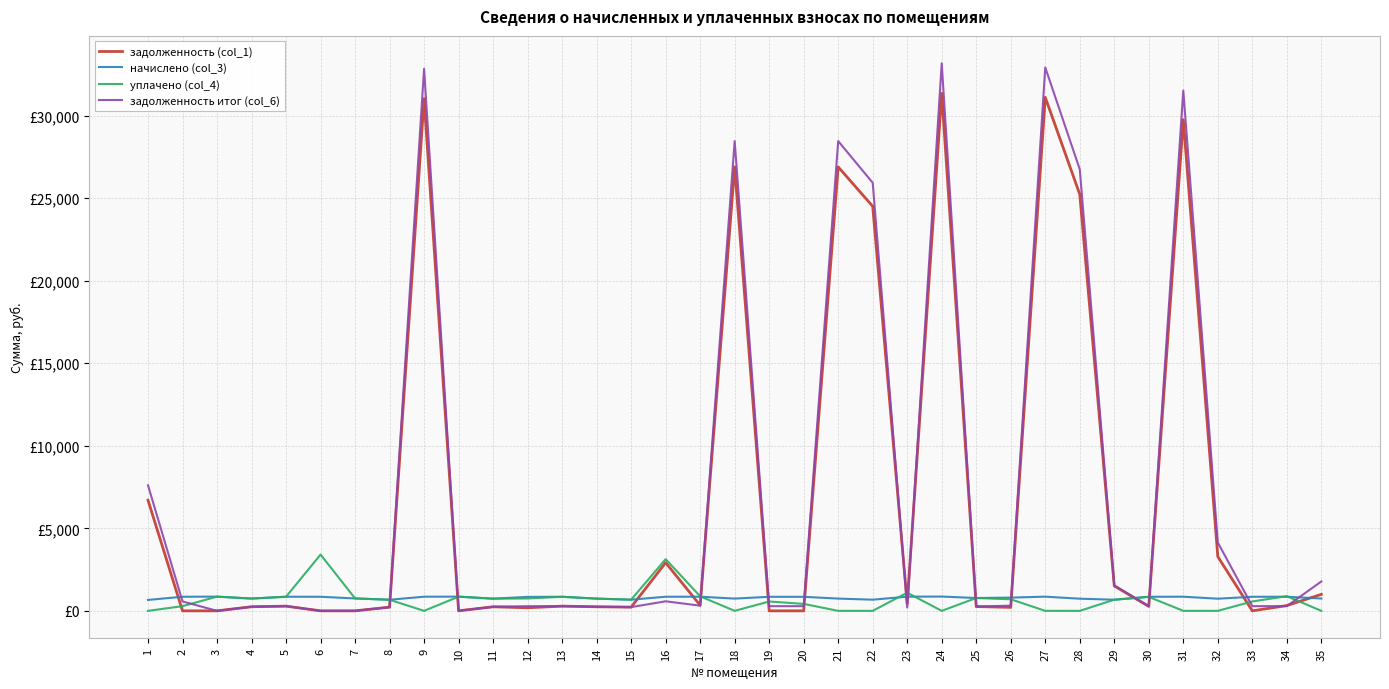

What is the total value across all series at 1?

14968.1